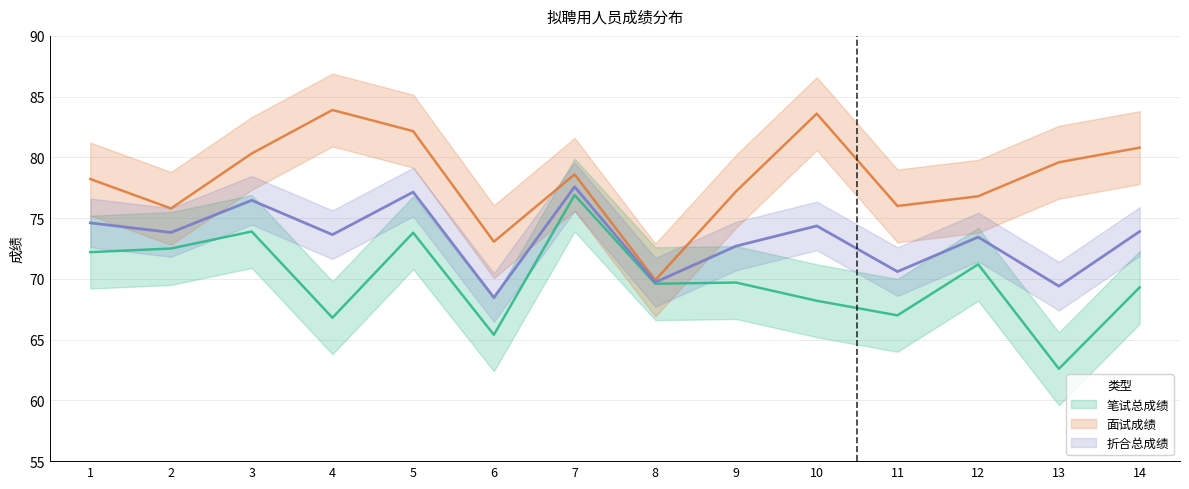

Reading right to left, list all the values displayed in this chart.

笔试总成绩: 69.3	62.6	71.2	67.0	68.2	69.7	69.6	76.9	65.4	73.8	66.8	73.9	72.5	72.2
面试成绩: 80.8	79.6	76.8	76.0	83.6	77.2	69.9	78.6	73.1	82.2	83.9	80.3	75.8	78.2
折合总成绩: 73.9	69.4	73.4	70.6	74.4	72.7	69.7	77.6	68.5	77.1	73.6	76.5	73.8	74.6